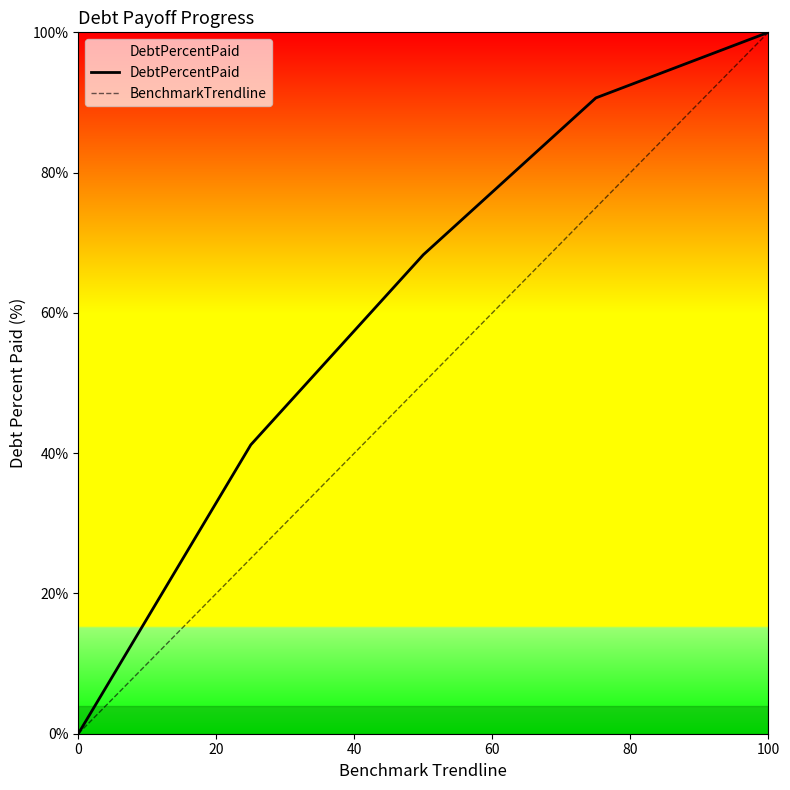

What is the maximum value shown in the chart?

100.0